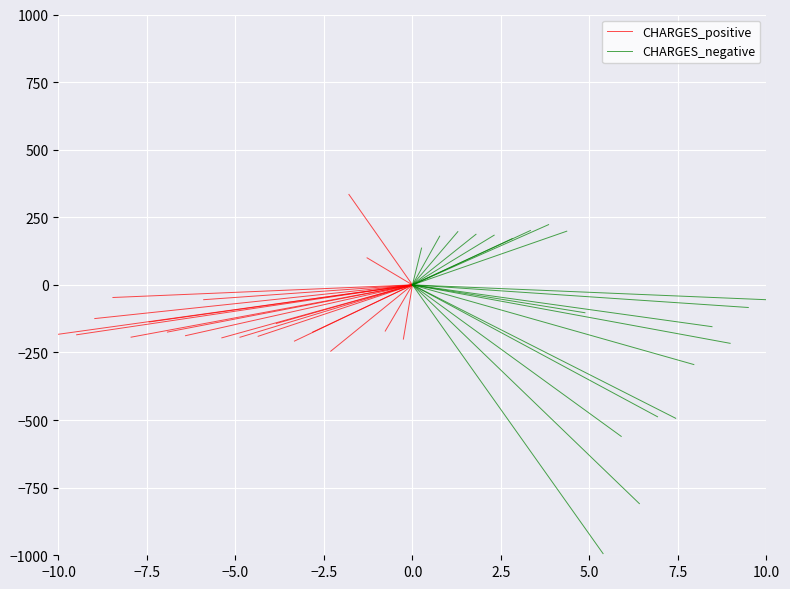

Is this an area chart (filled region under the line)?

No